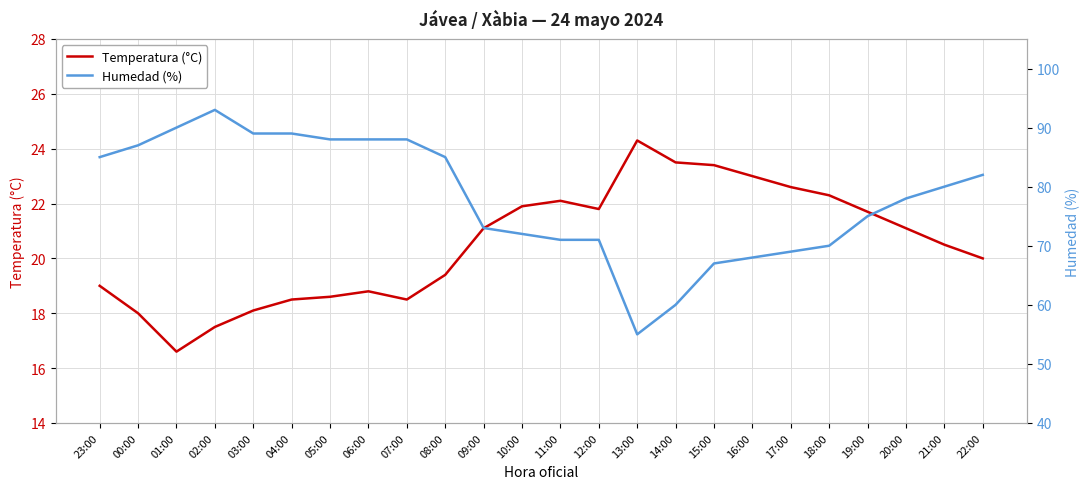

What is the difference between the second highest and minimum values in the Temperatura (°C) series?

6.9